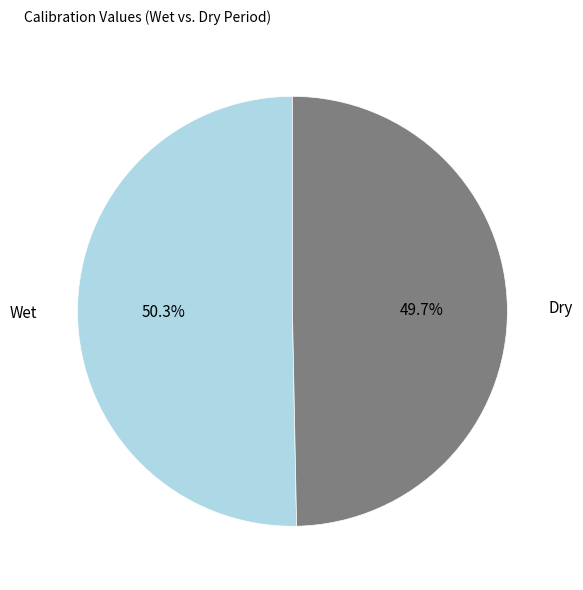

Does any single category account for the majority?

Yes